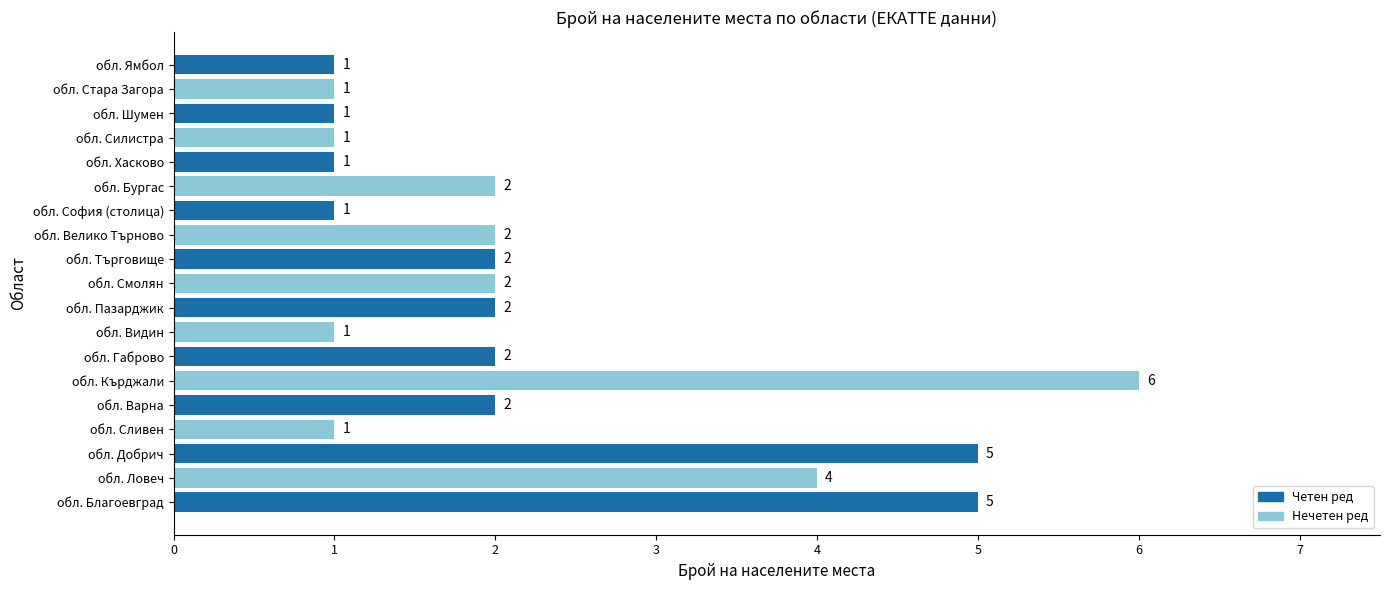

Approximately how many times larger is the value at обл. Добрич compared to обл. Пазарджик?

2.5